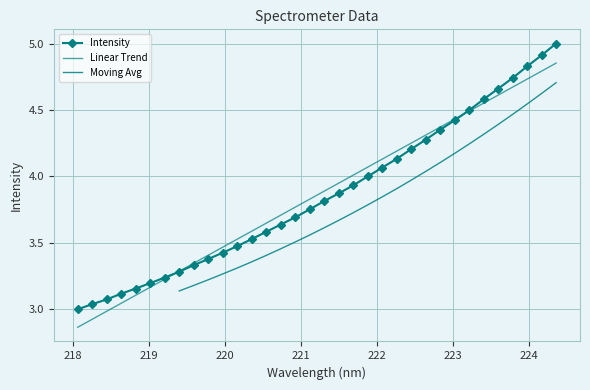

What is the average value?

3.9